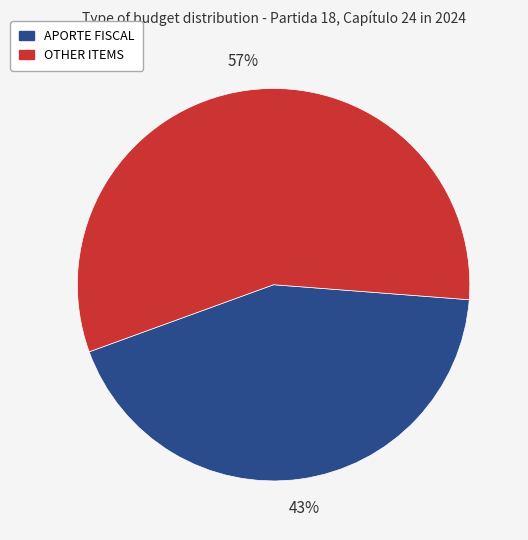

To the nearest percent, what is the average slice percentage?

50%